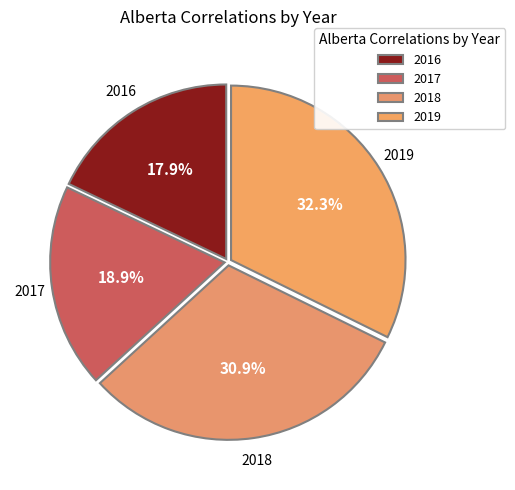

How many segments does this pie chart have?

4